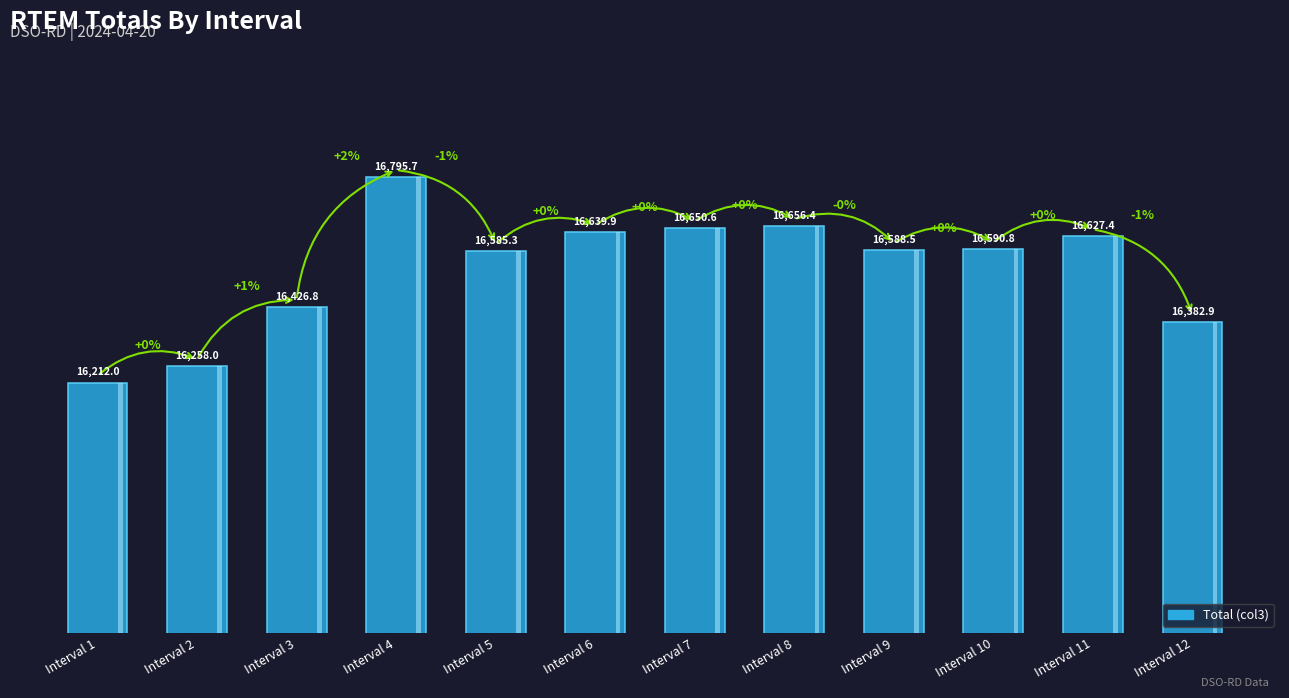

Reading left to right, what are all the values shown in this chart?

Interval 1=16212.0	Interval 2=16258.0	Interval 3=16426.8	Interval 4=16795.7	Interval 5=16585.3	Interval 6=16639.9	Interval 7=16650.6	Interval 8=16656.4	Interval 9=16588.5	Interval 10=16590.8	Interval 11=16627.4	Interval 12=16382.9